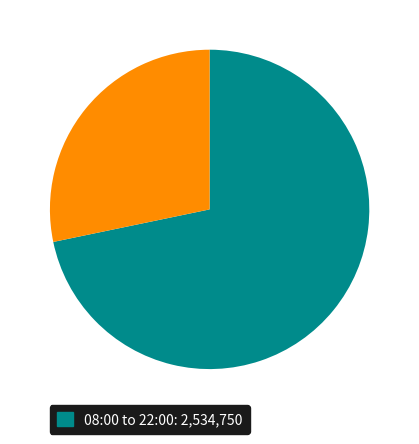

Is there any slice that represents more than half of the pie?

Yes